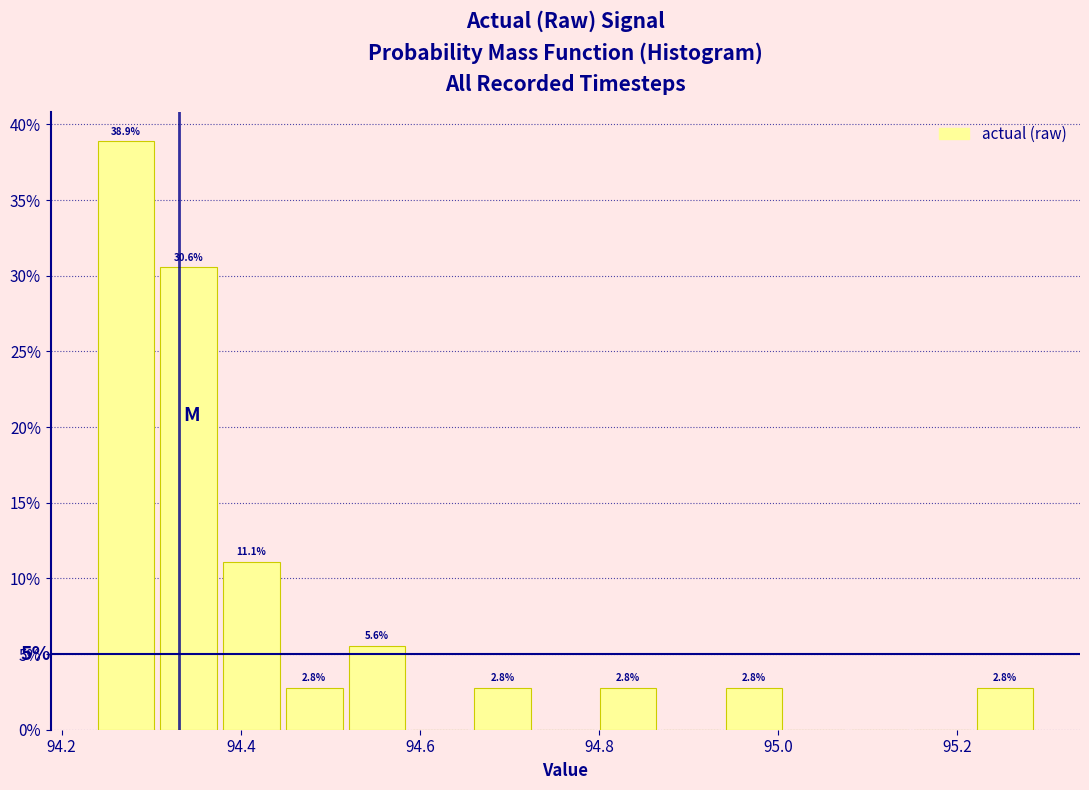

Around what value on the x-axis is the tallest bar? Give the approximate position of its centre, as read against the axis.

94.28